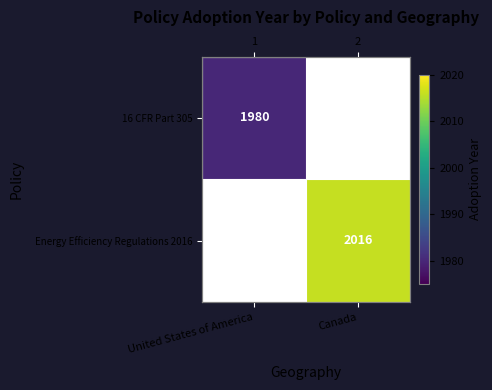

At how many categories does at least one series exceed 1990?

1